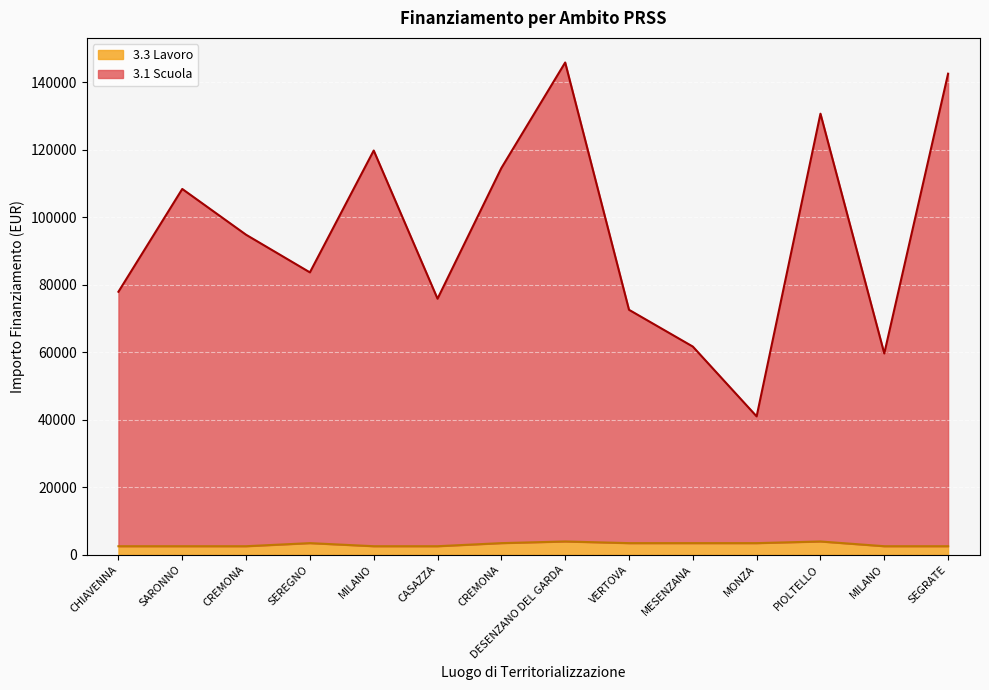

Rank the series by their average value, from lowest to highest.

3.3 Lavoro, 3.1 Scuola